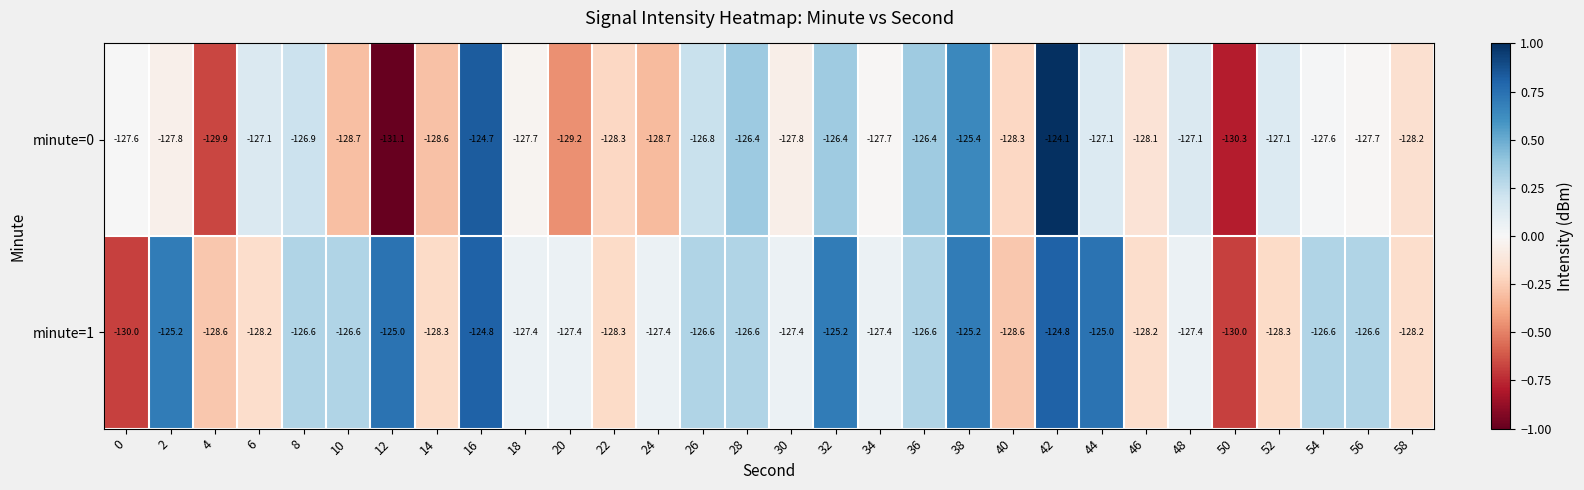

Rank the series by their maximum value, from lowest to highest.

minute=1, minute=0